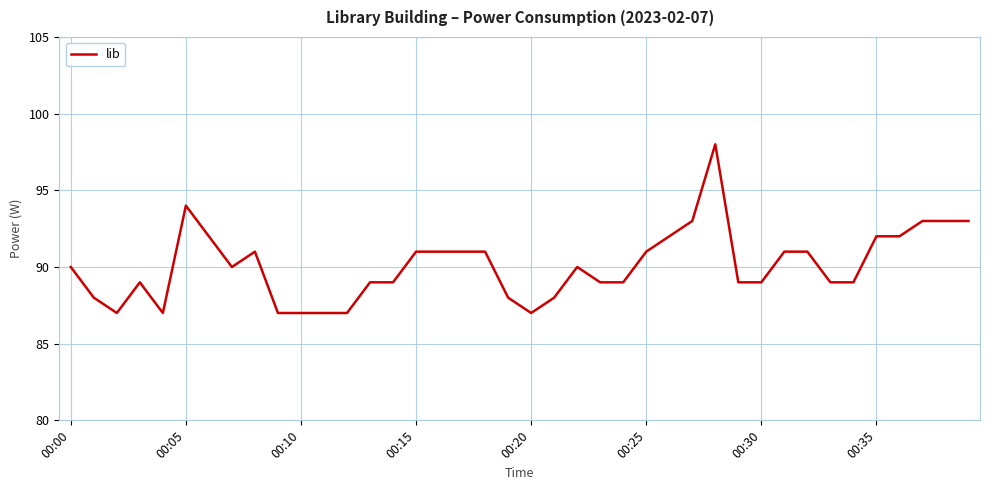

What is the maximum value shown in the chart?

98